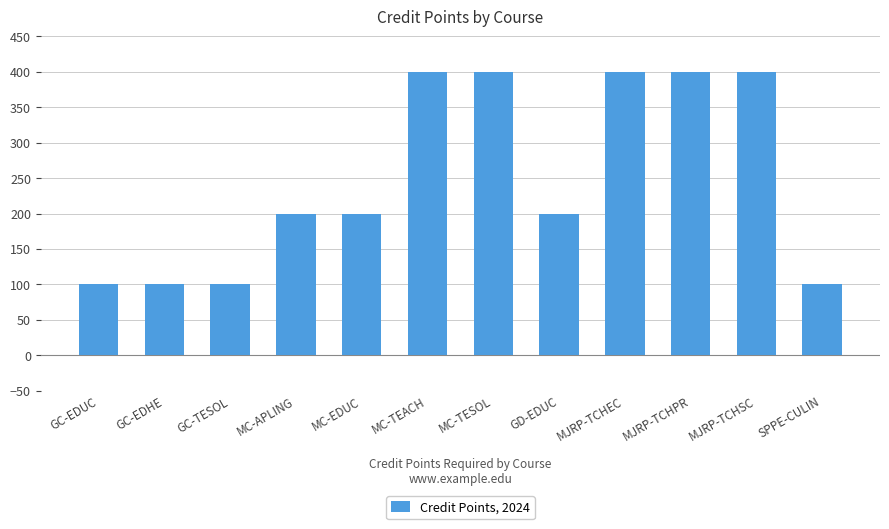

What value does the data have at SPPE-CULIN?

100